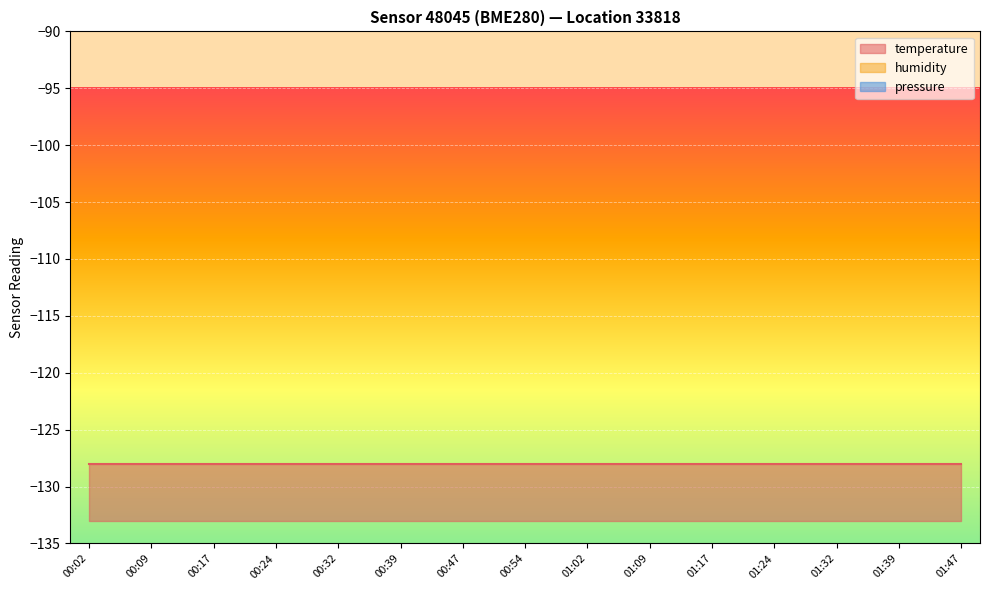

Rank the series by their maximum value, from lowest to highest.

temperature, humidity, pressure